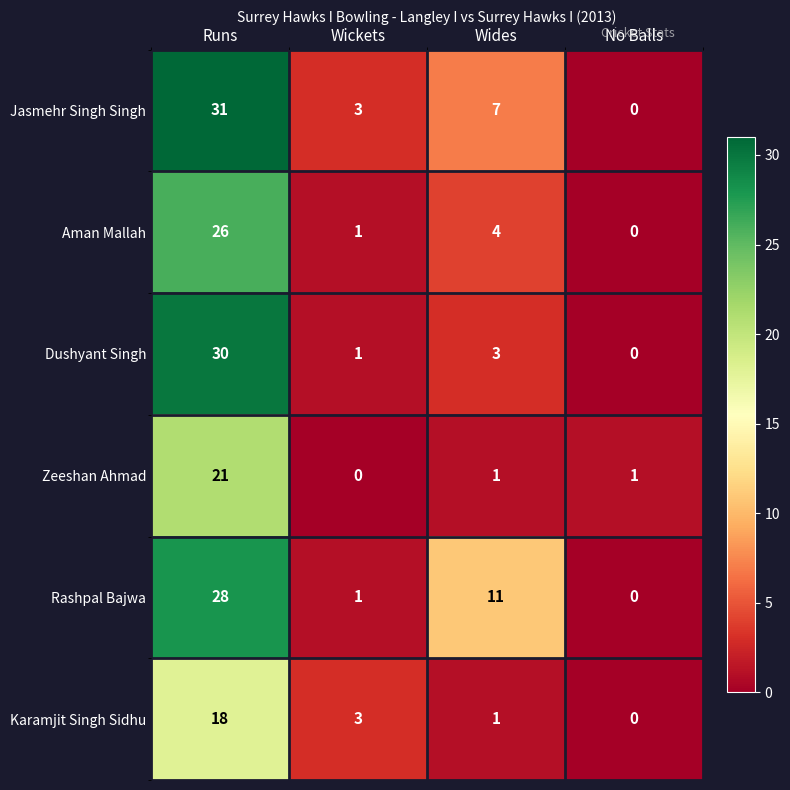

Count the number of data series in this chart.

6